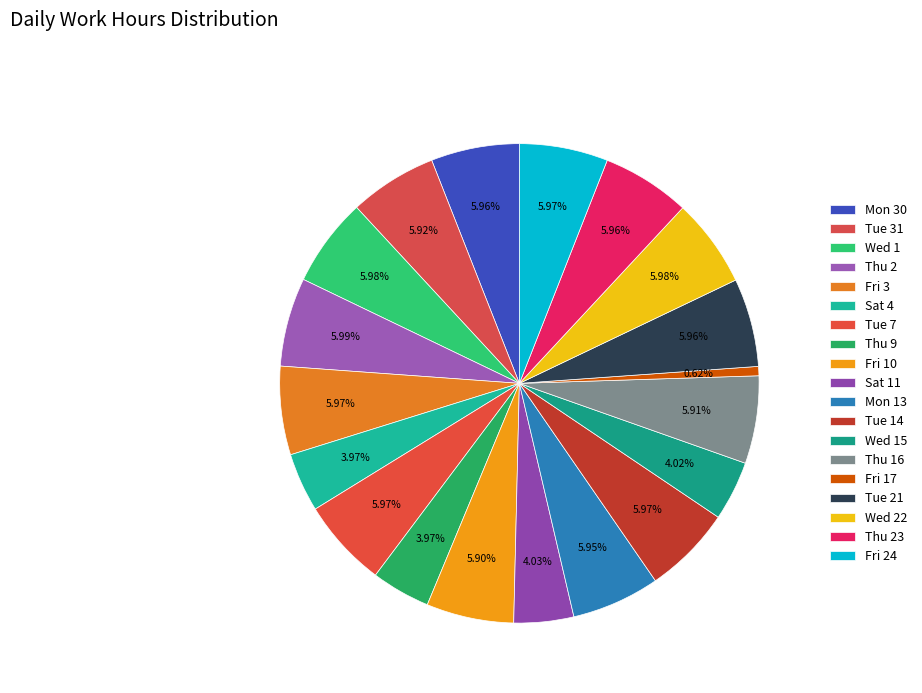

How many segments does this pie chart have?

19